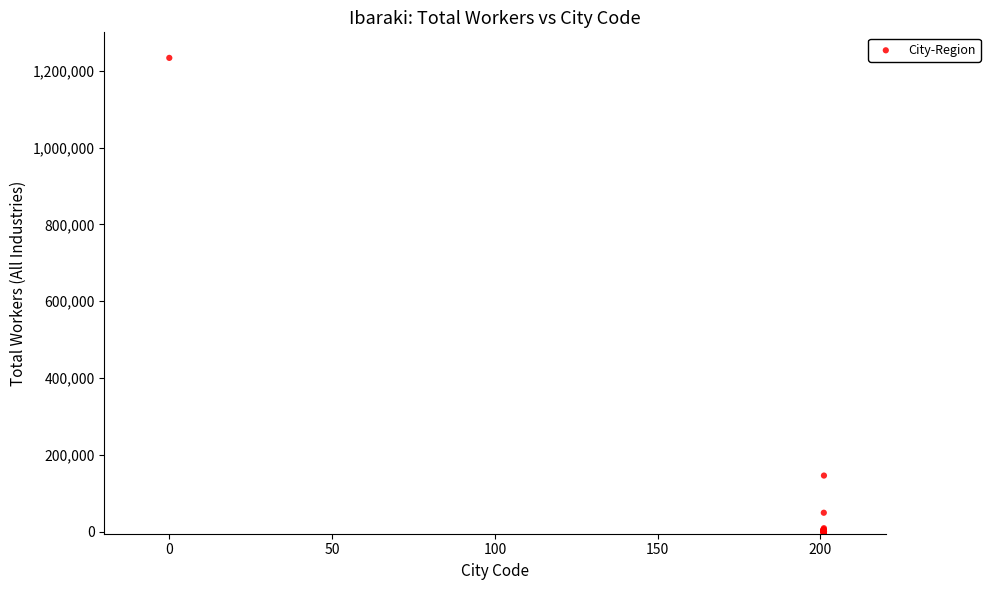

What Y value in the scatter plot is closest to 616766?

146383